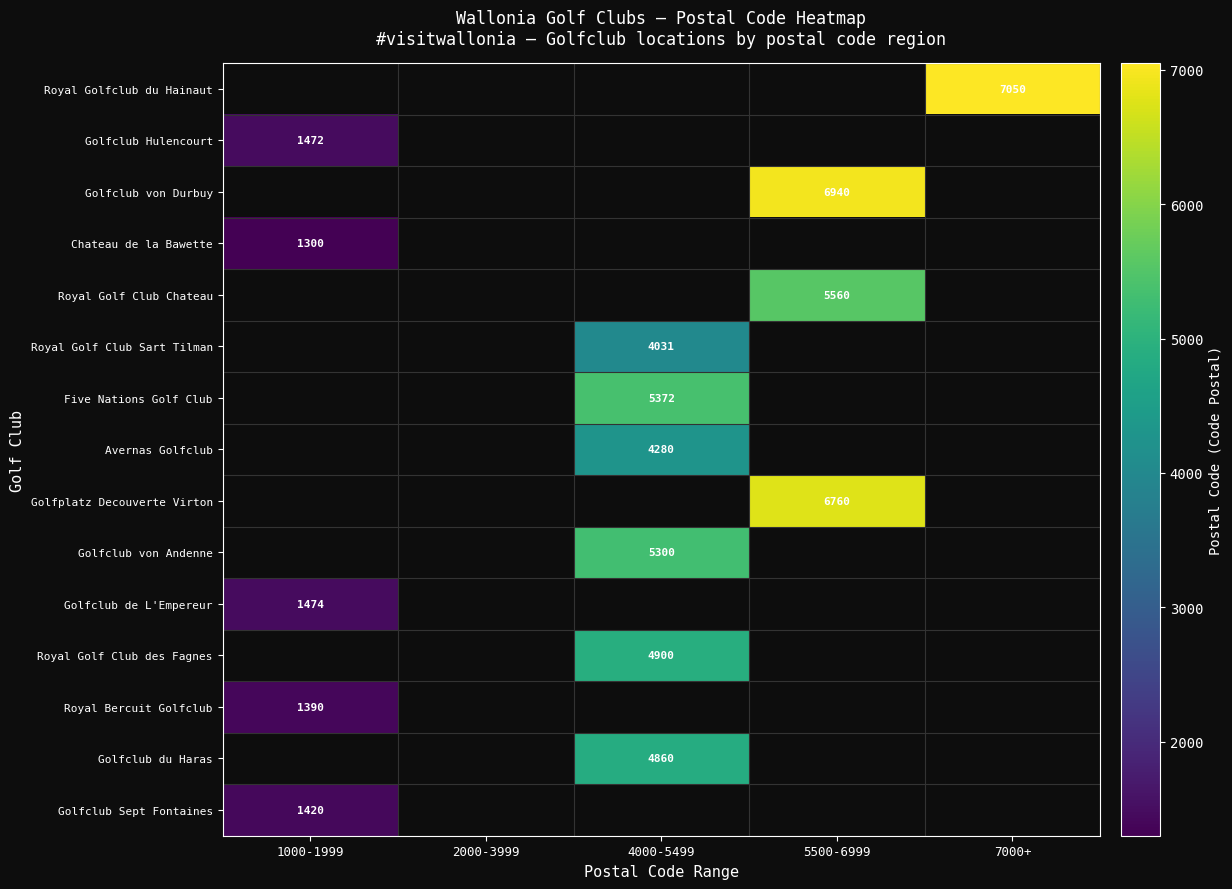

The Royal Golf Club Sart Tilman series shows 1236 at 4000-5499. True or false?

False